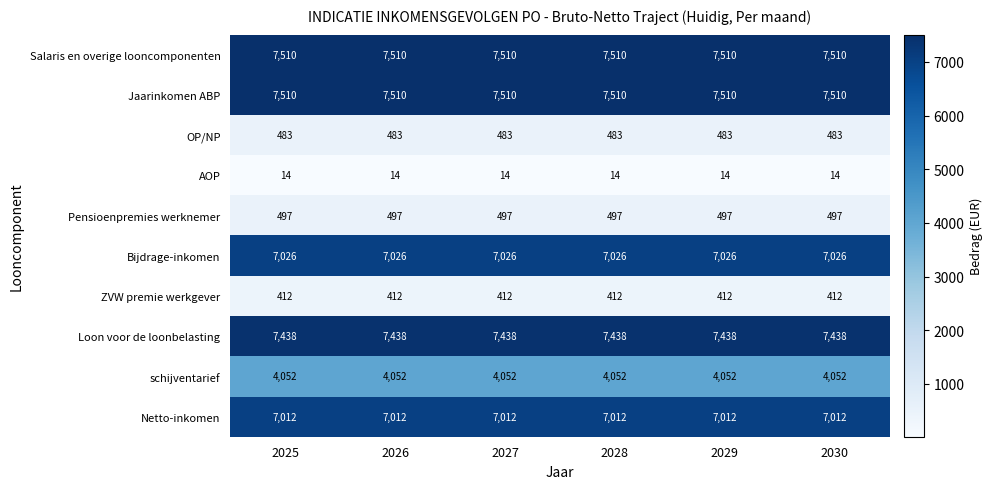

True or false: Bijdrage-inkomen has a value of 4842 at 2028.

False